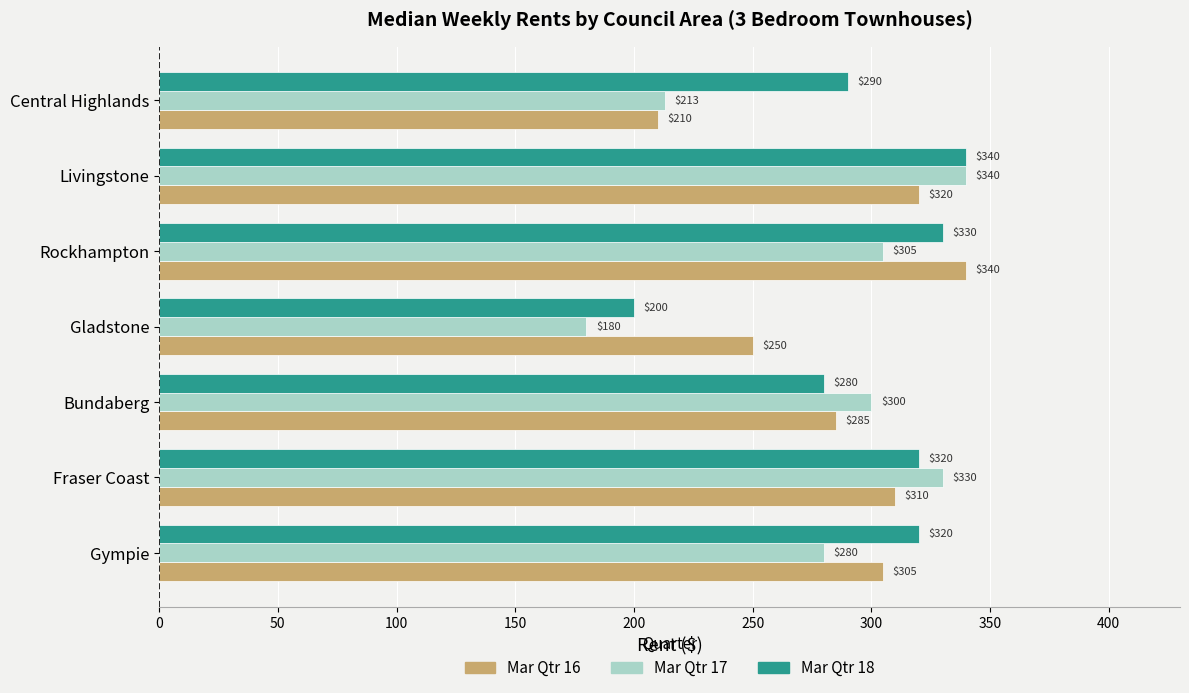

Count the number of data series in this chart.

3